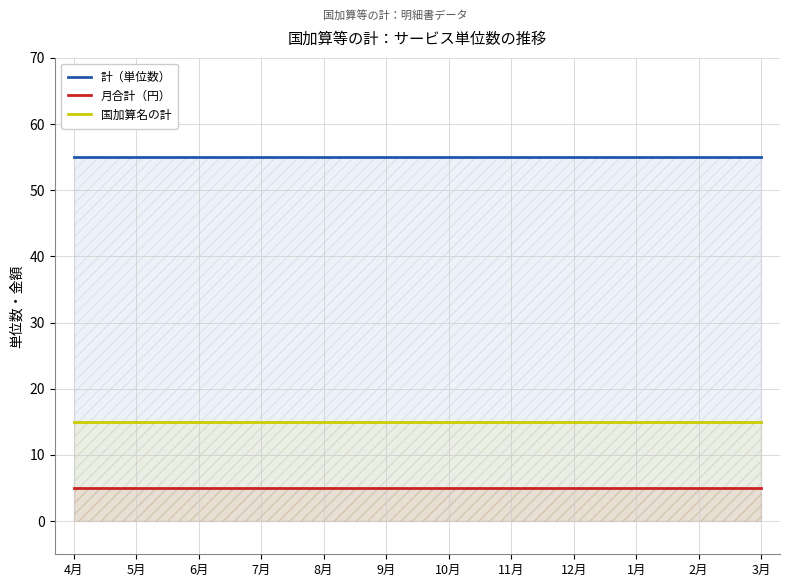

What is the label of the 9th point from the right?

7月